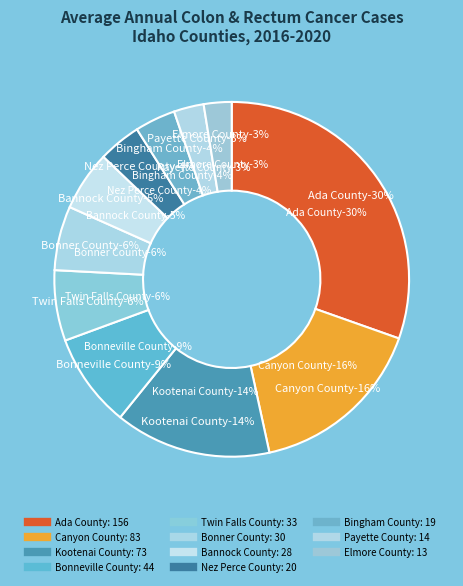

How many slices are in this pie chart?

11